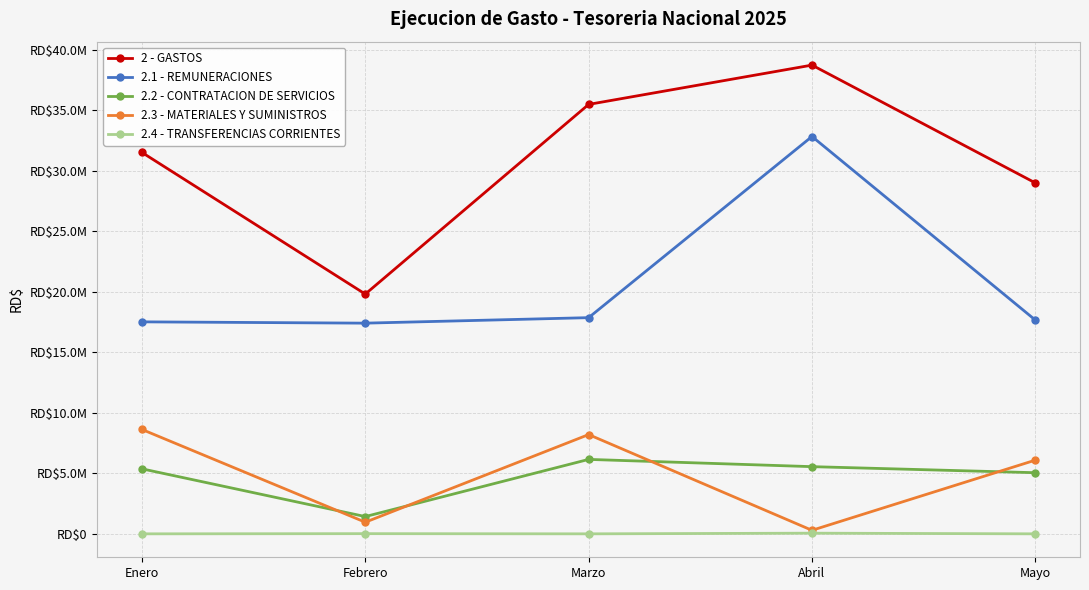

What are all the series names shown in the legend?

2 - GASTOS, 2.1 - REMUNERACIONES, 2.2 - CONTRATACION DE SERVICIOS, 2.3 - MATERIALES Y SUMINISTROS, 2.4 - TRANSFERENCIAS CORRIENTES